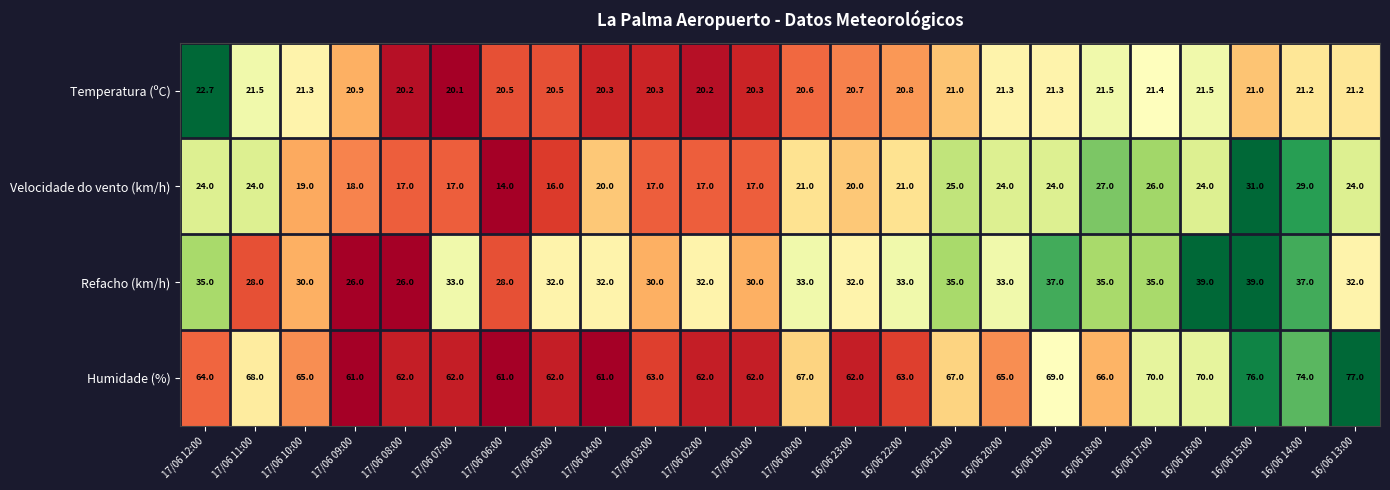

At how many categories does at least one series exceed 31?

24